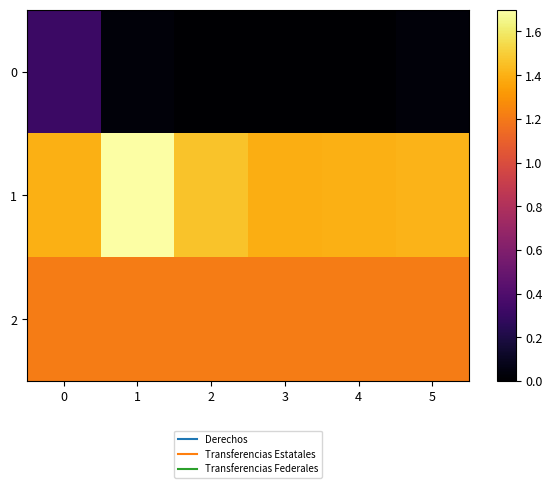

Reading left to right, what are all the values shown in this chart?

0: 0=0.3	1=0.0	2=0.0	3=0.0	4=0.0	5=0.0
1: 0=1.4	1=1.7	2=1.5	3=1.4	4=1.4	5=1.4
2: 0=1.2	1=1.2	2=1.2	3=1.2	4=1.2	5=1.2